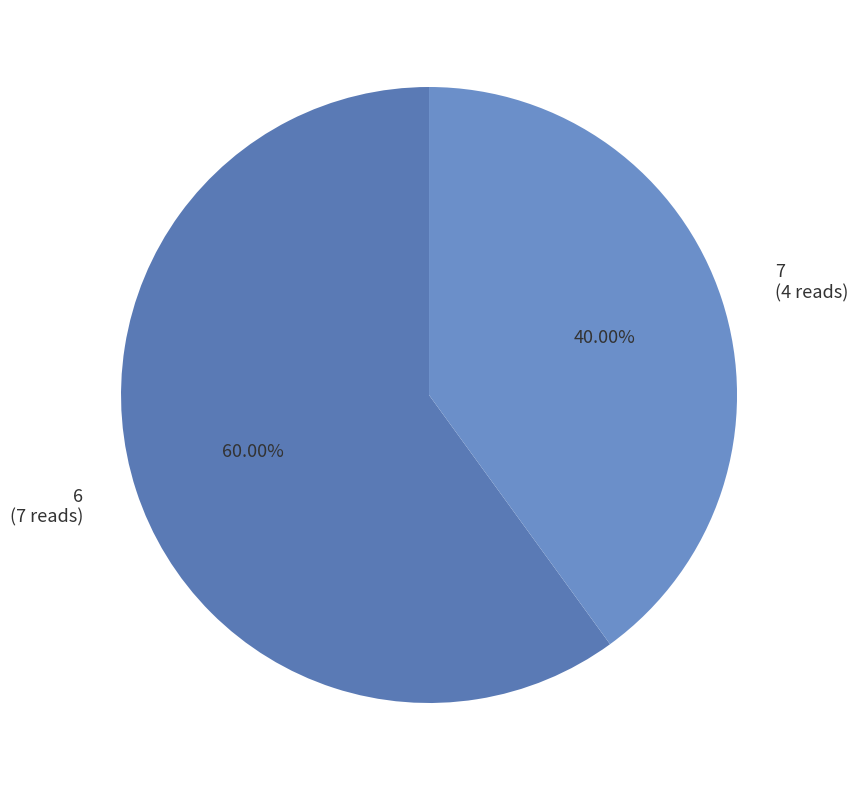

Is there a majority slice in this chart?

Yes